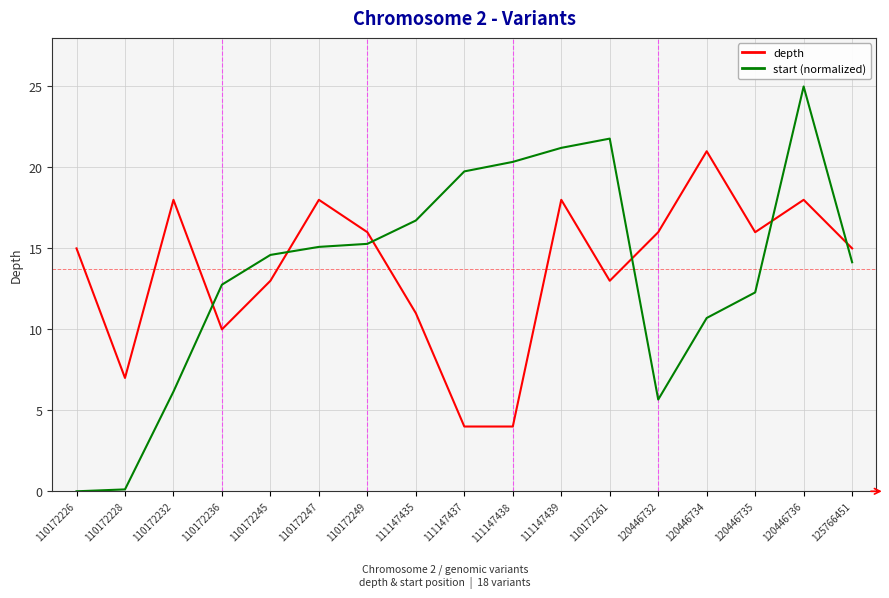

How many lines are shown in the chart?

2